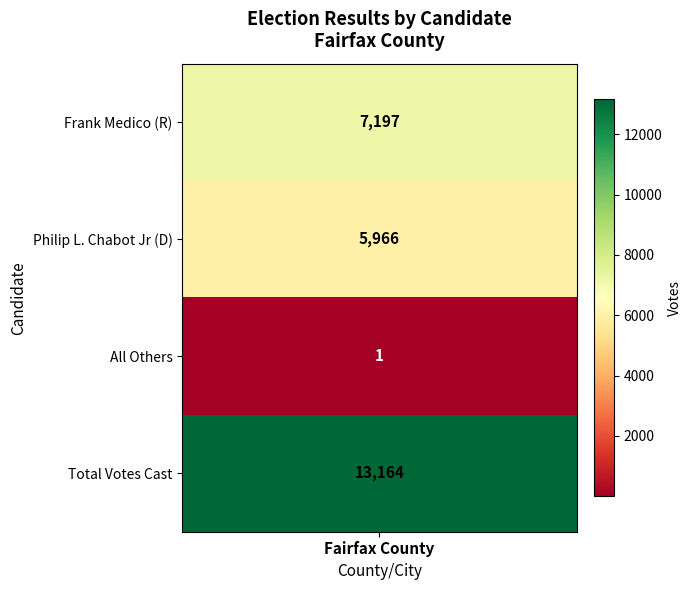

Rank the categories by value from lowest to highest.

2, 1, 0, 3